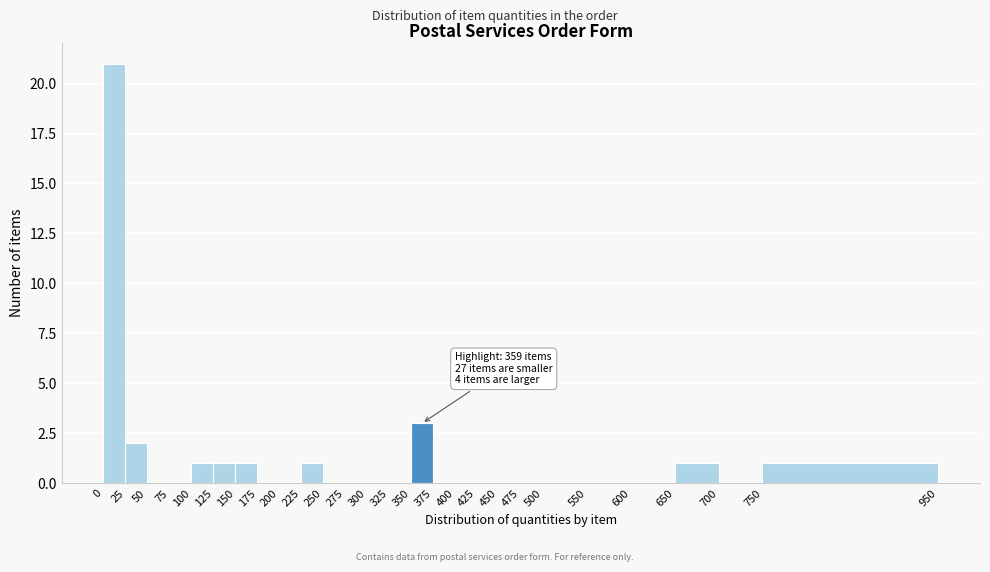

Over which range of the x-axis is the bar tallest?

0 to 25